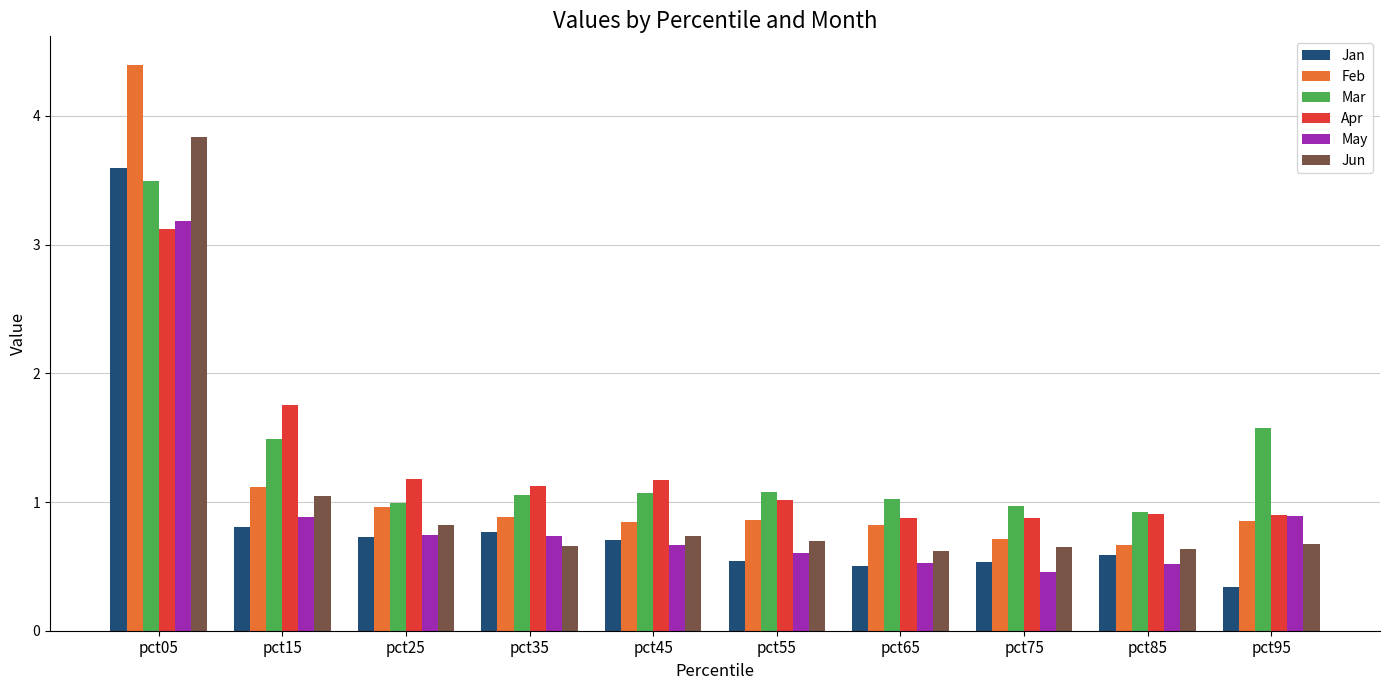

What is the average value of the May series?

0.9